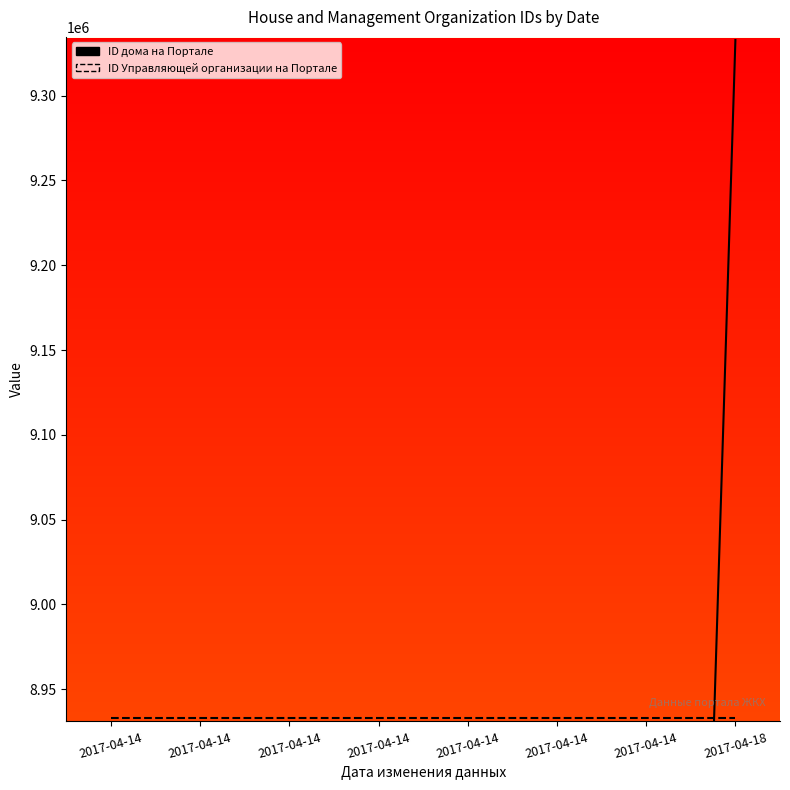

Is the value of ID Управляющей организации на Портале at 2017-04-14 greater than the value of ID дома на Портале at 2017-04-14?

Yes